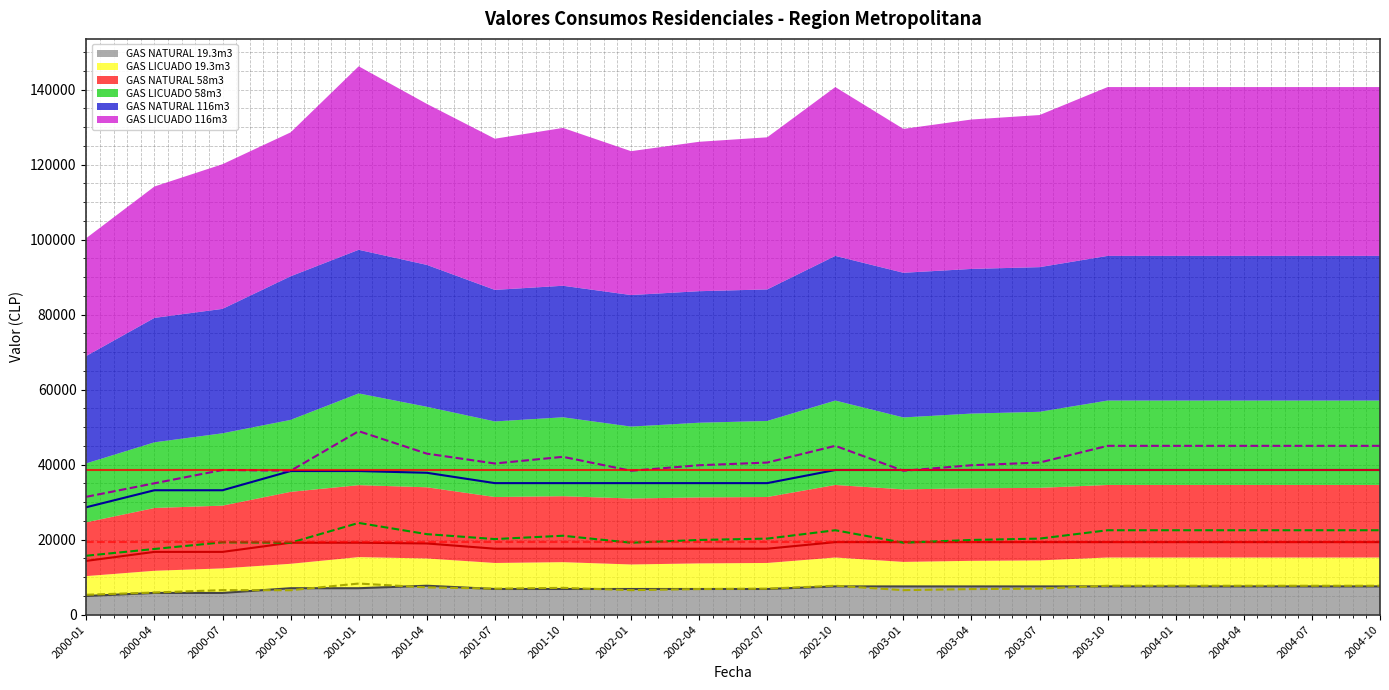

True or false: GAS NATURAL 116m3 has more than 0 points higher than both neighbors.

False